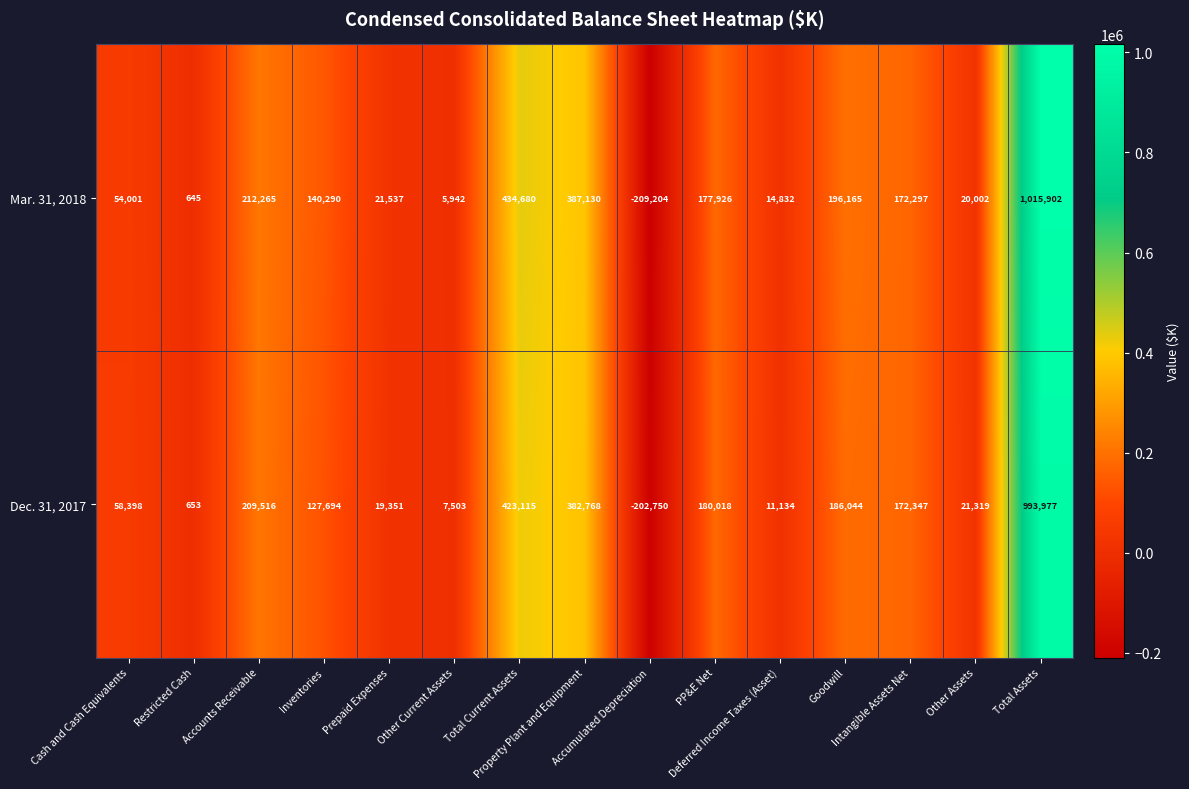

What is the lowest value of the Dec. 31, 2017 series?

-202750